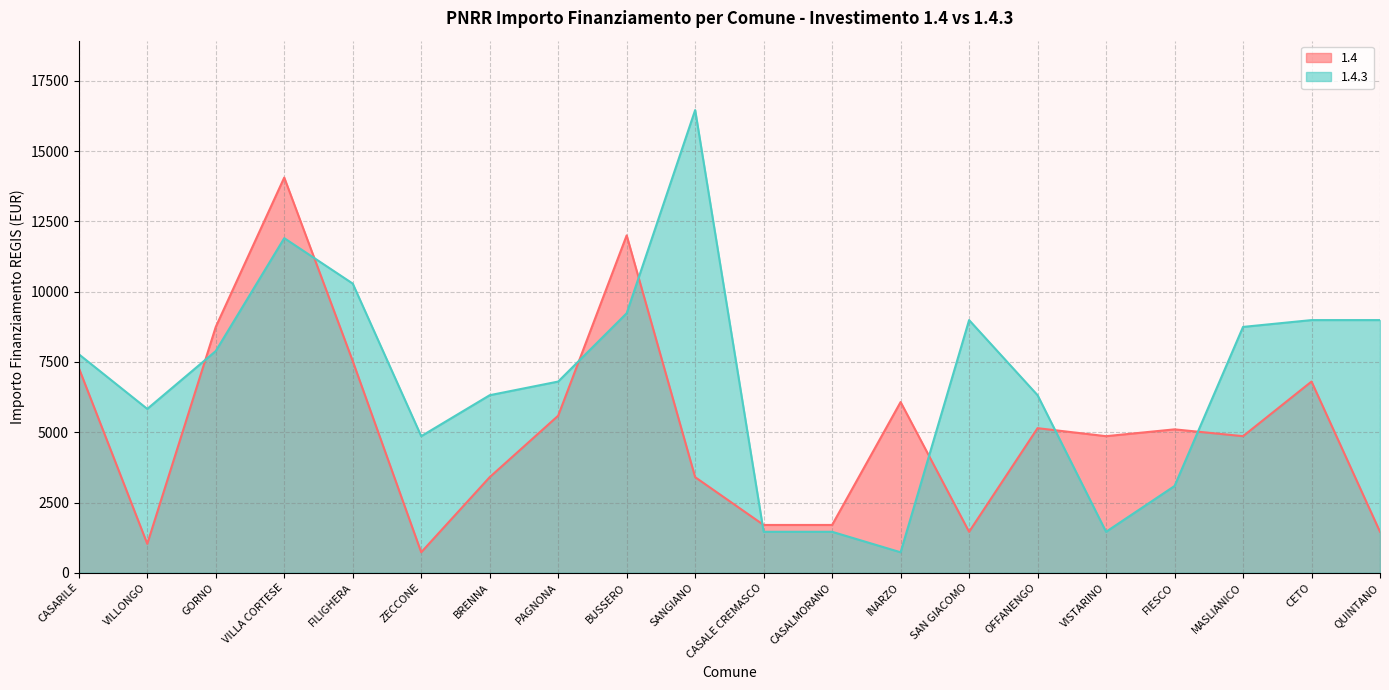

Which category has the highest value across all series?

SANGIANO